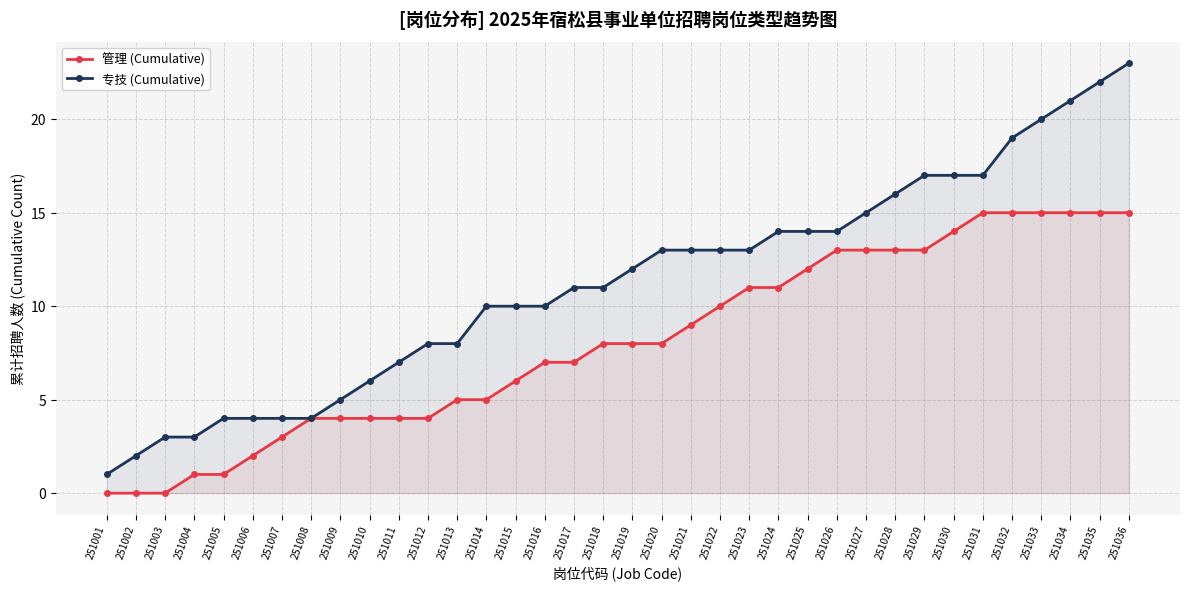

Which category has the lowest value in the 管理 (Cumulative) series?

251001